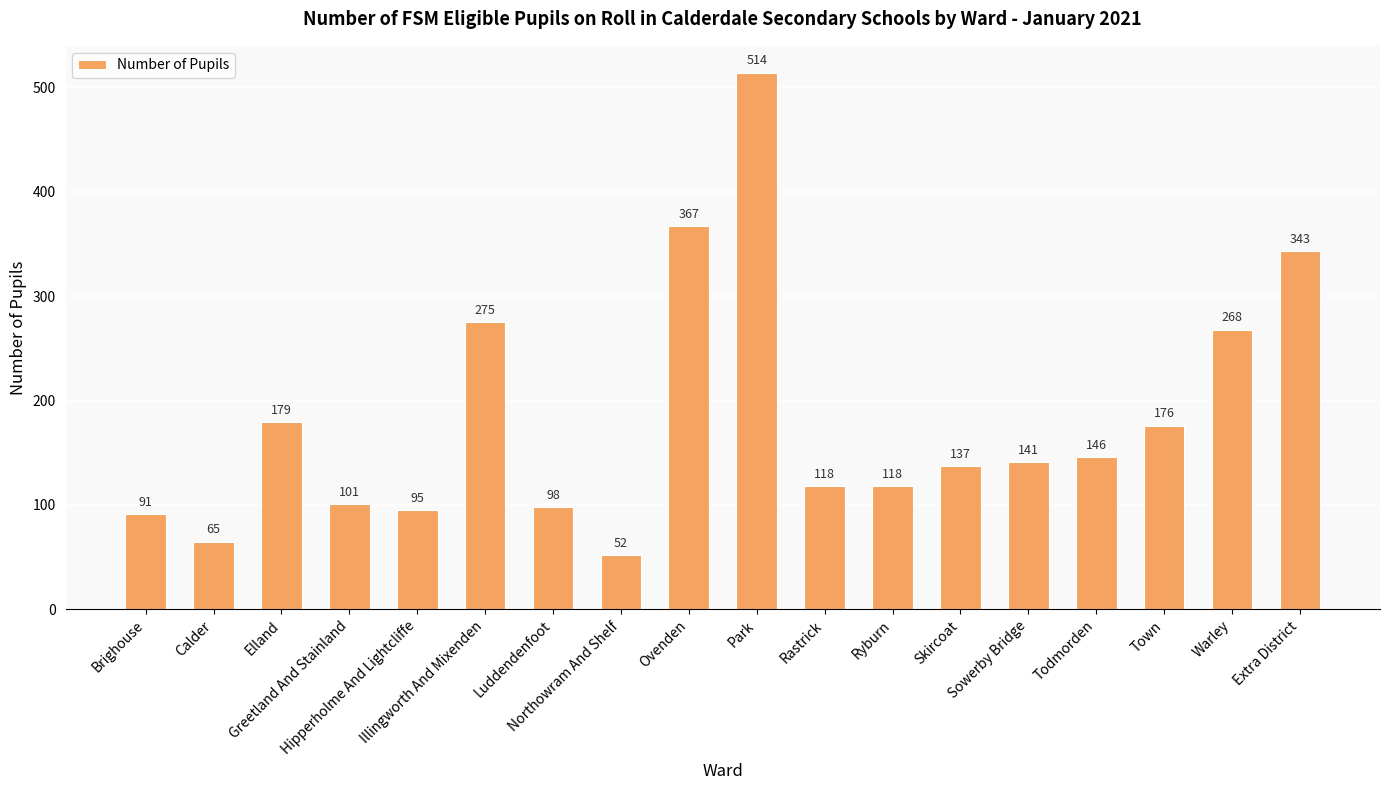

What is the value of the 3rd bar from the left?

179